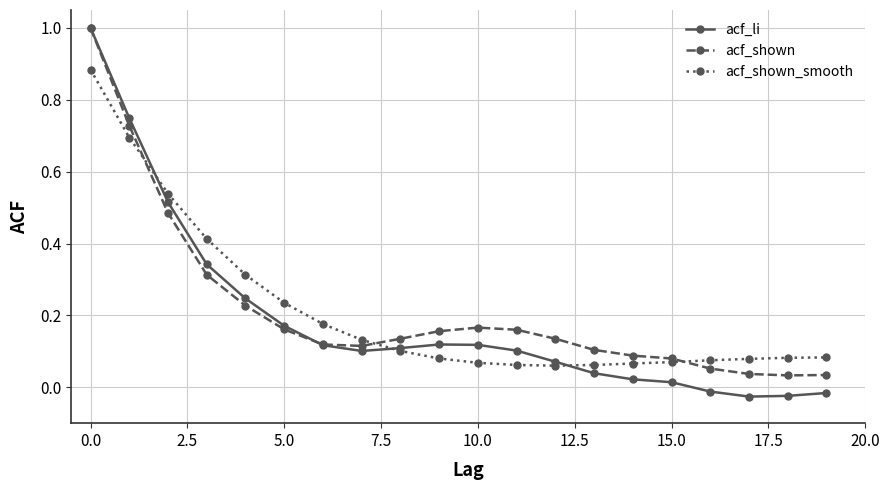

Which series has the largest range (max minus min)?

acf_li